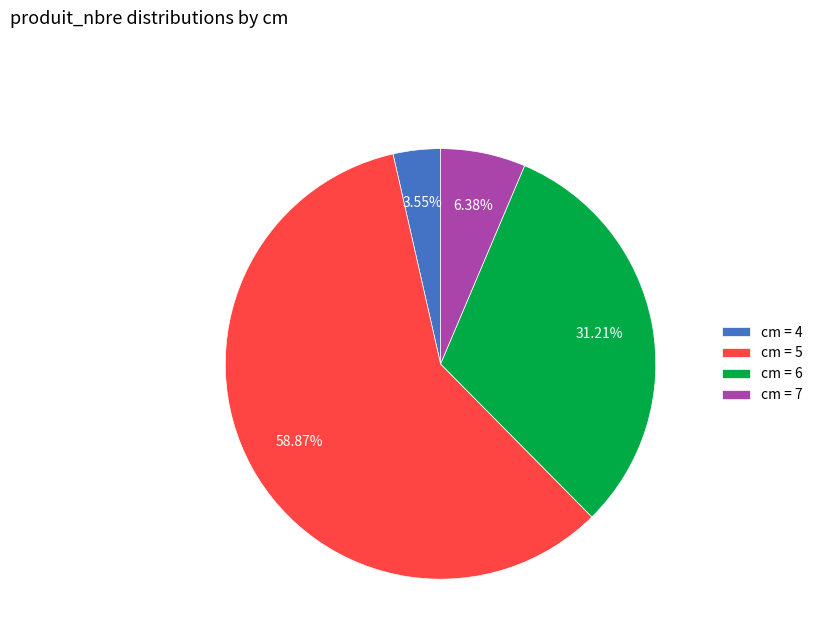

What is the majority slice?

cm = 5